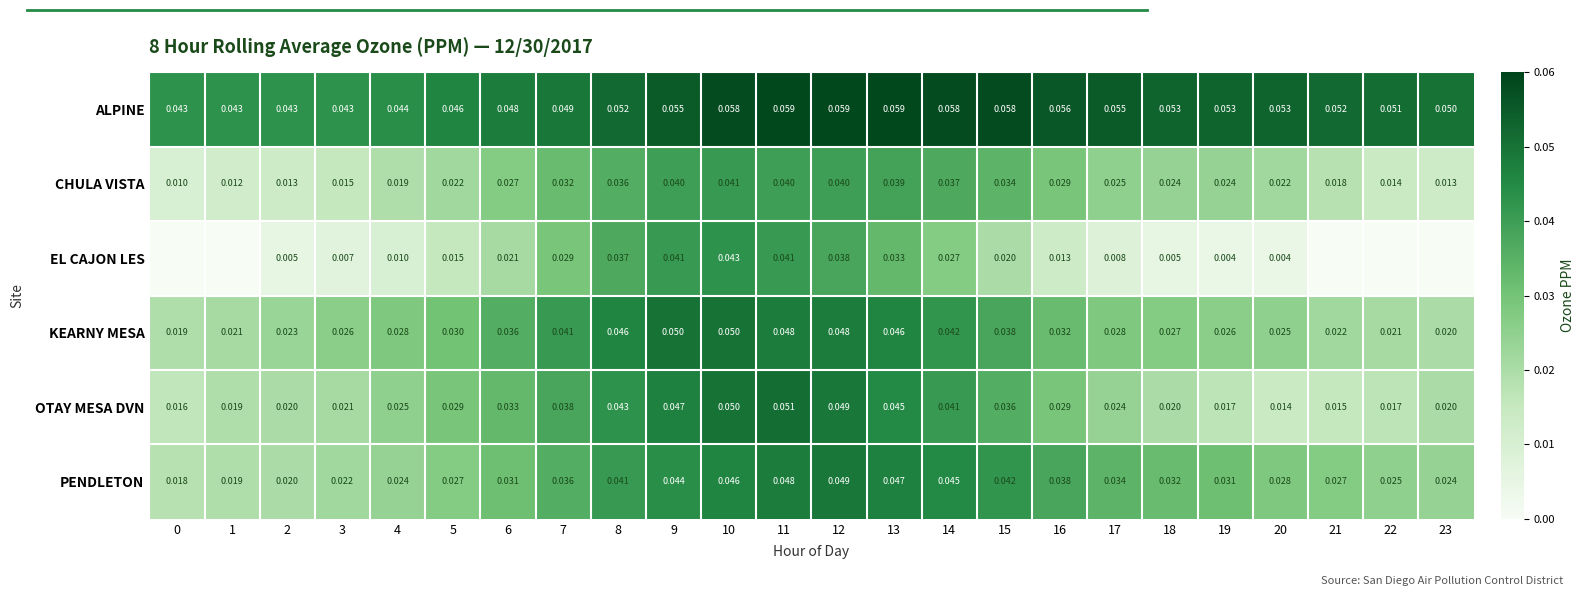

Between 6 and 20, which series saw the biggest shift?

OTAY MESA DVN